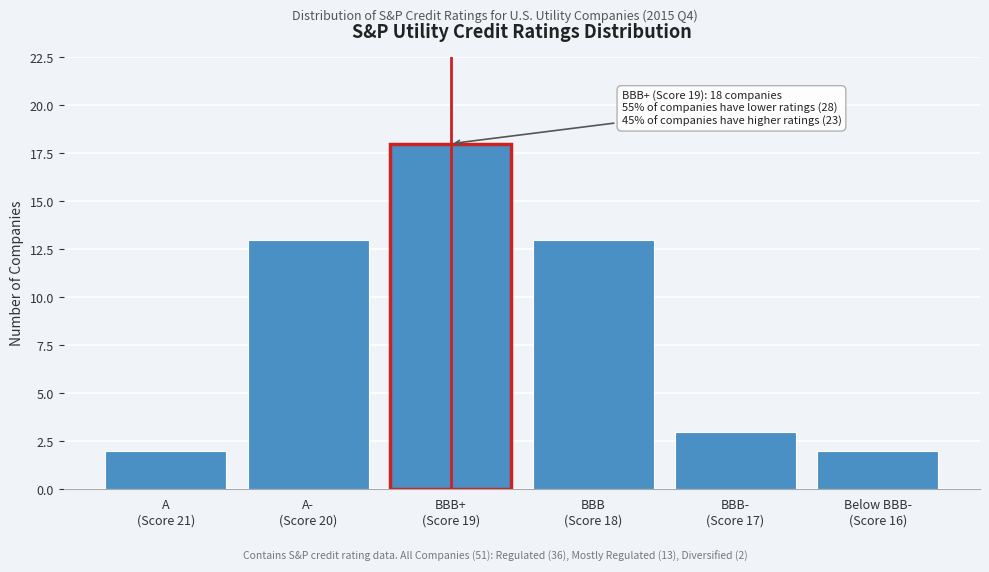

Reading left to right, what are all the values shown in this chart?

2	13	18	13	3	2